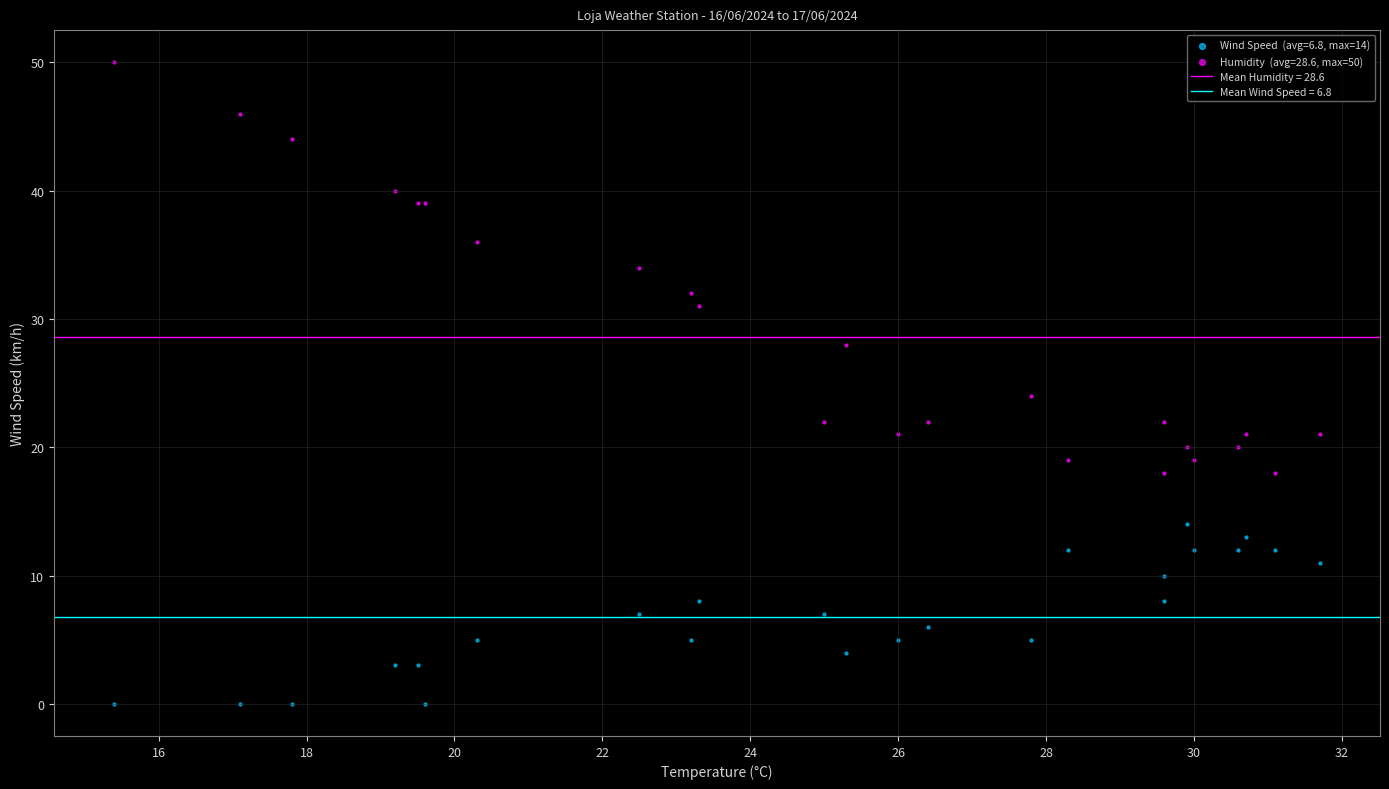

Across all series, what Y value is closest to 25?

24